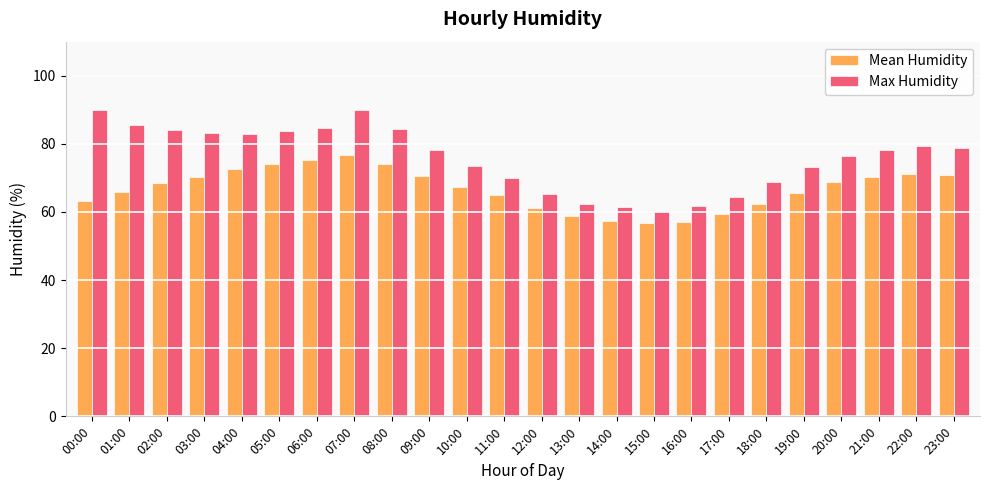

What is the label of the 11th bar from the right?

13:00